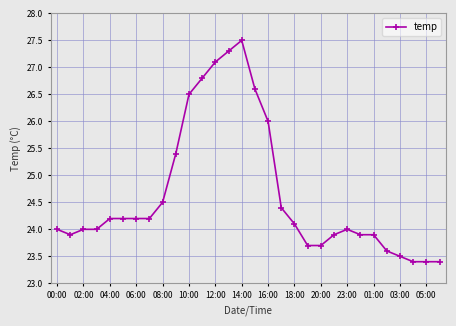

What is the value of the 19th point from the left?

24.1